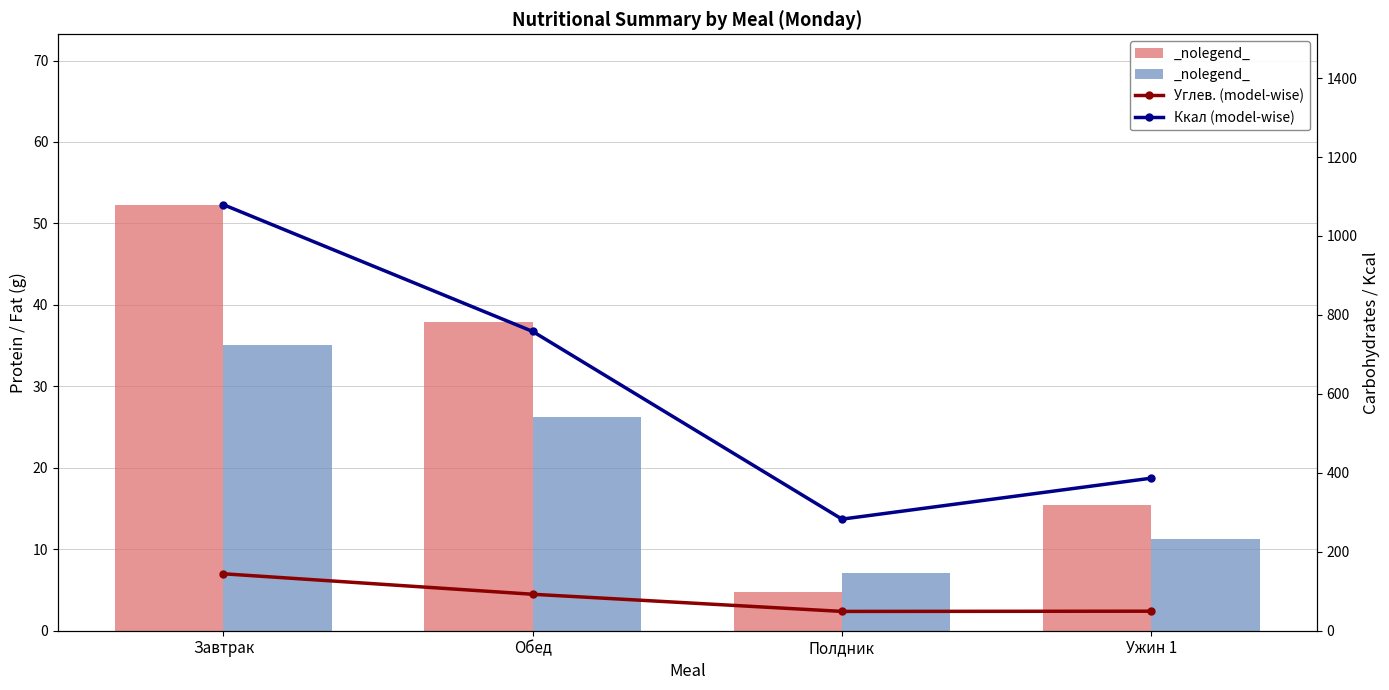

The value of Жиры (occurrence-wise) at Полдник is 11.5. True or false?

False